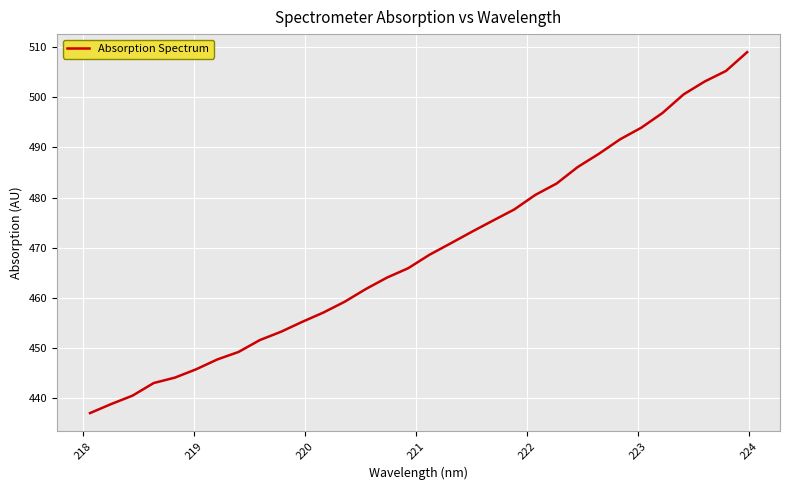

What is the greatest value displayed?

509.0